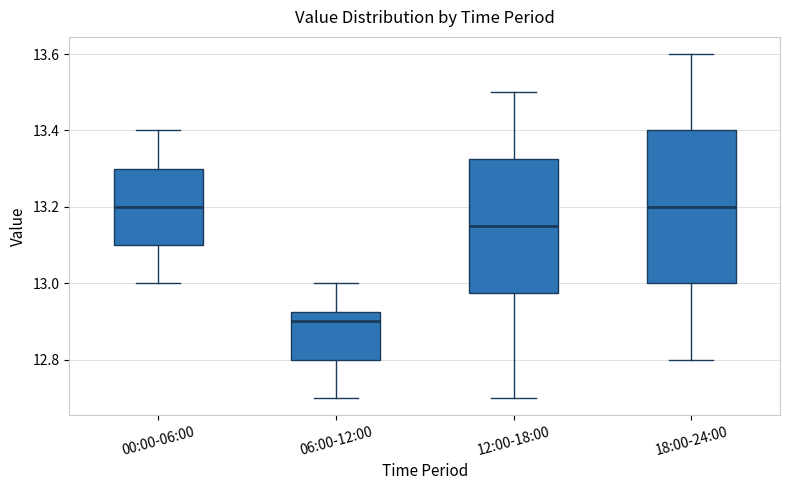

Comparing the boxes themselves (not the whiskers), which one is the tallest?

18:00-24:00